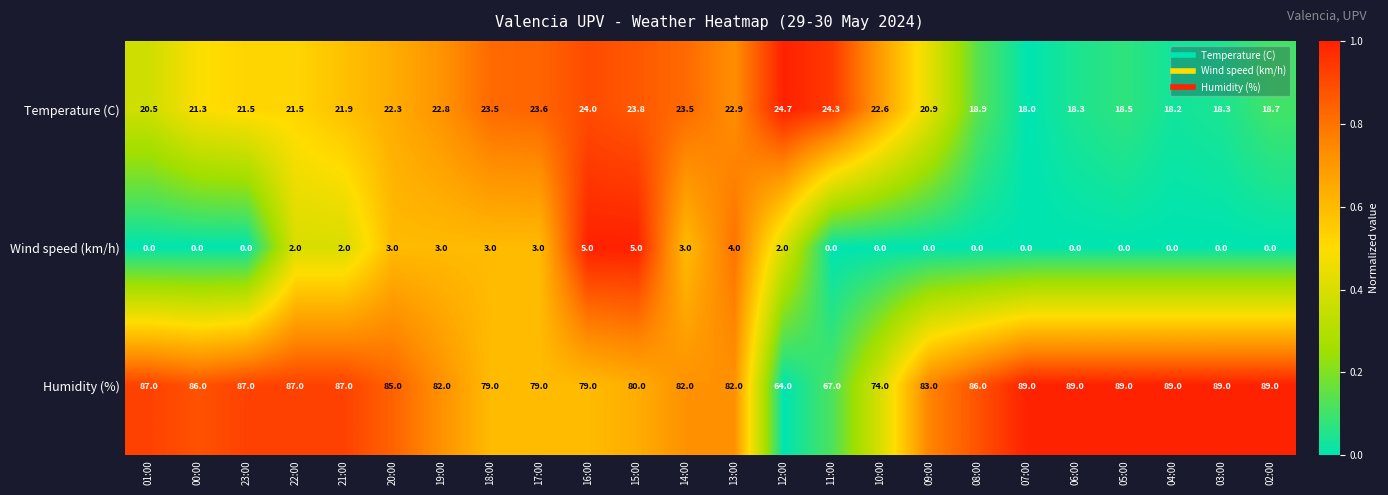

What is the difference between the maximum and minimum values in the Wind speed (km/h) series?

5.0